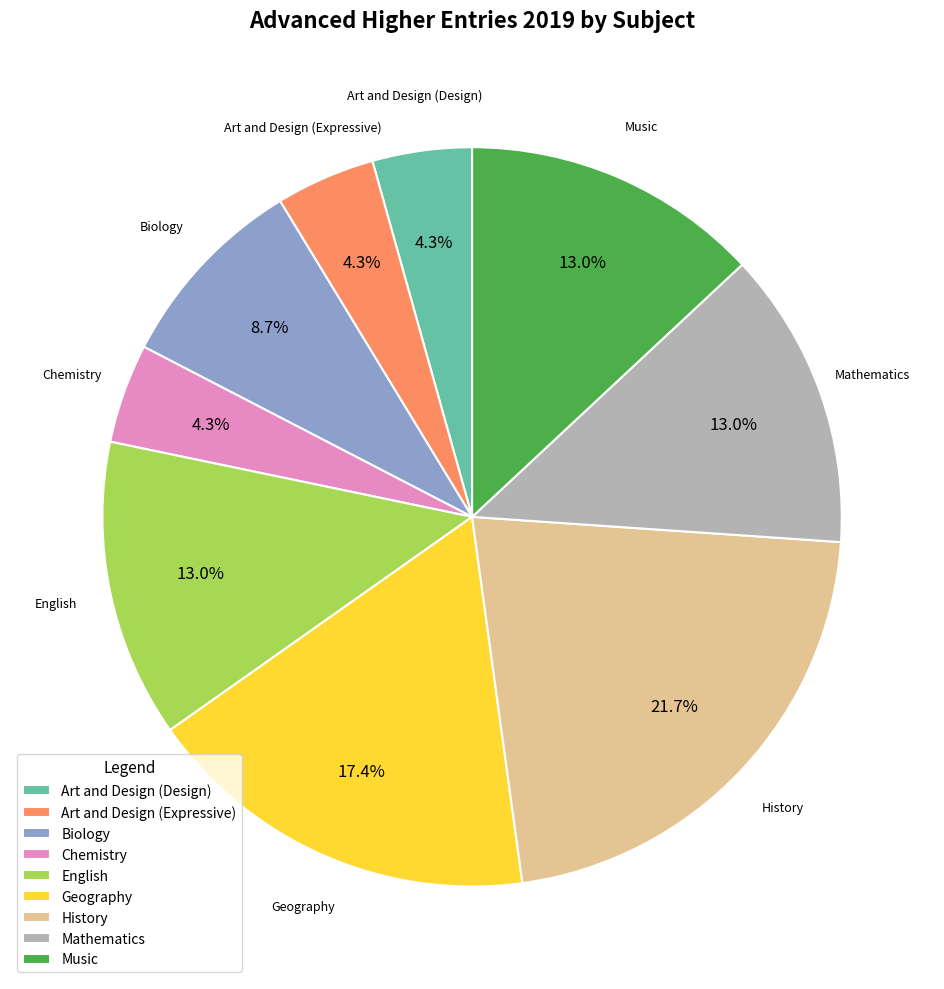

Between Art and Design (Expressive) and Biology, which is larger?

Biology